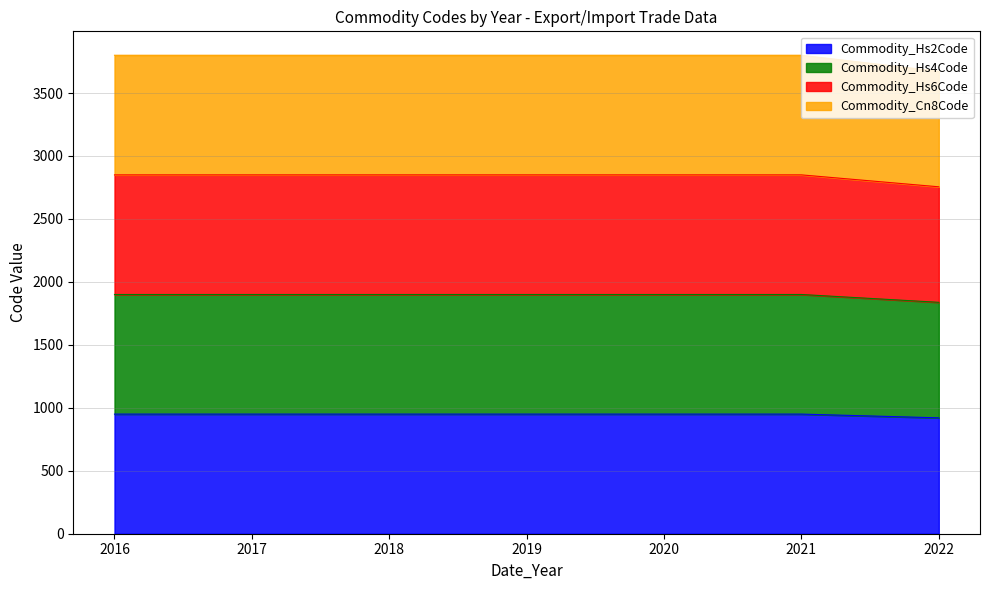

True or false: Commodity_Hs4Code and Commodity_Hs6Code intersect in this chart.

False